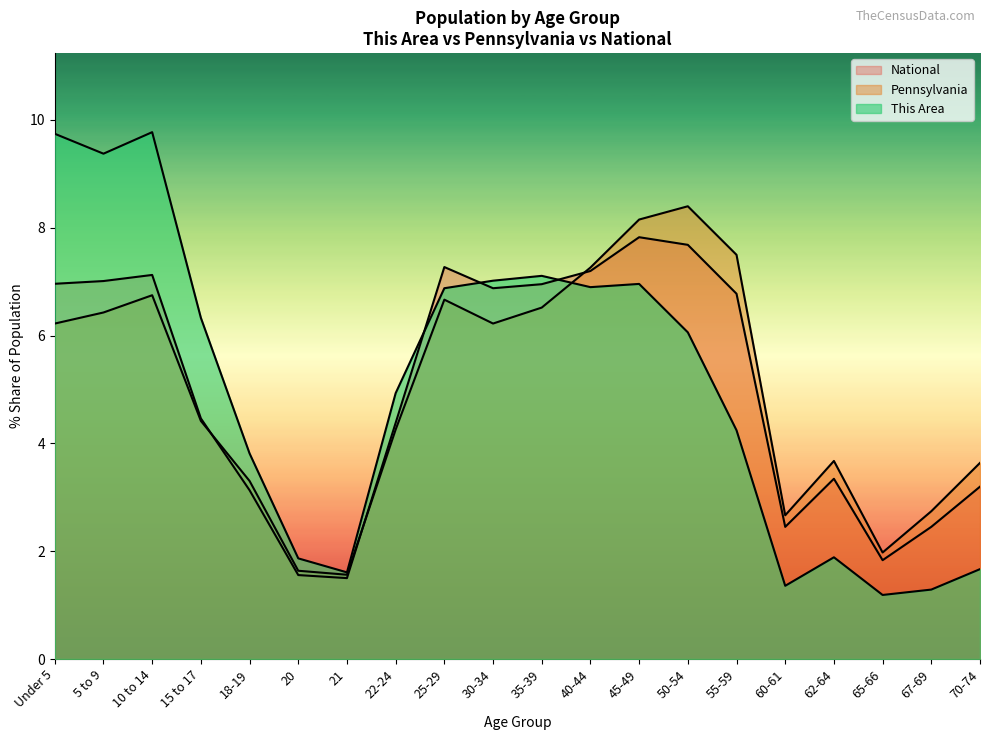

What is the difference between the highest and lowest values at Under 5?

3.5